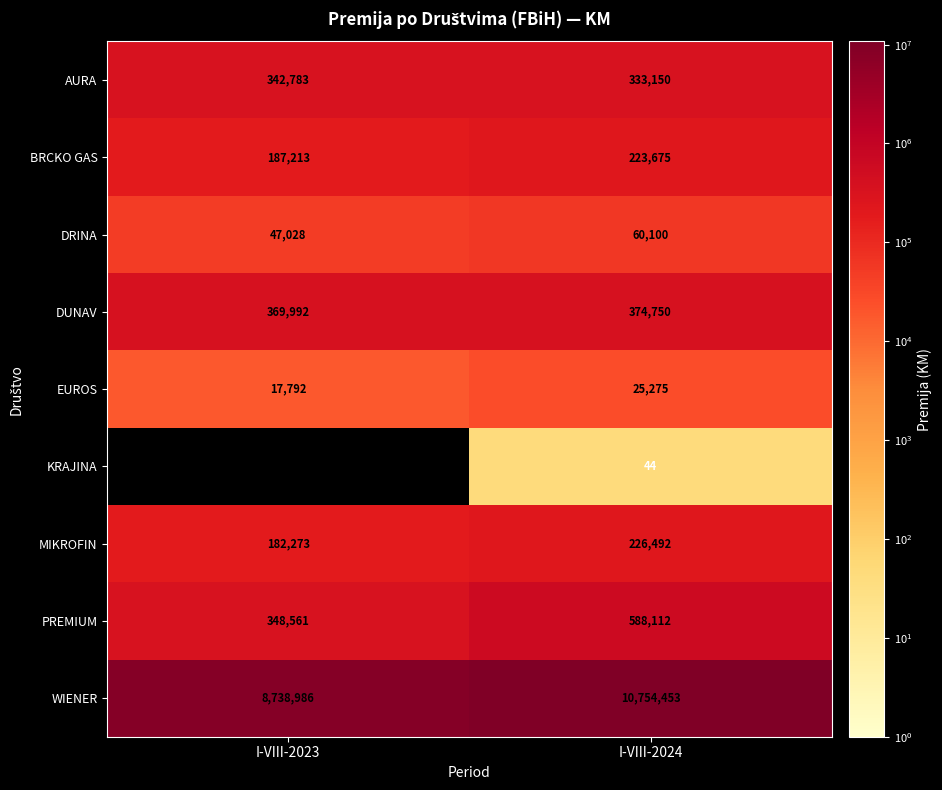

At how many categories does at least one series exceed 1907184?

2